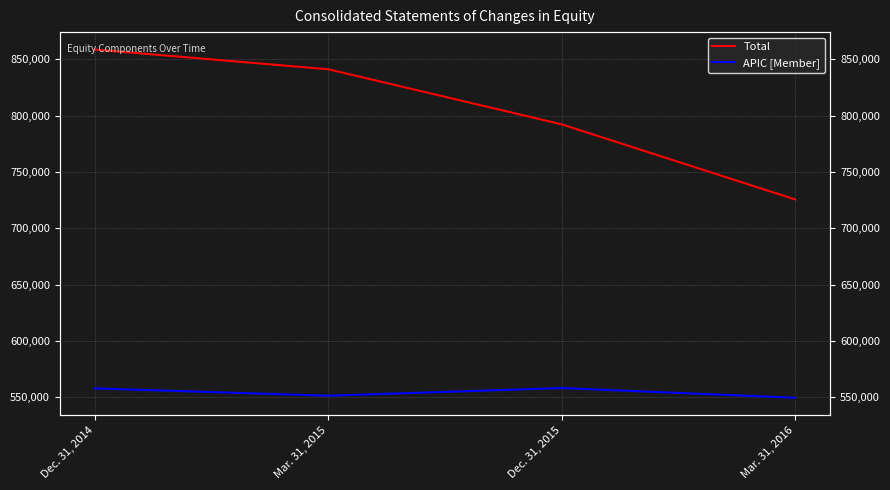

Between Dec. 31, 2014 and Dec. 31, 2015, which is larger?

Dec. 31, 2014